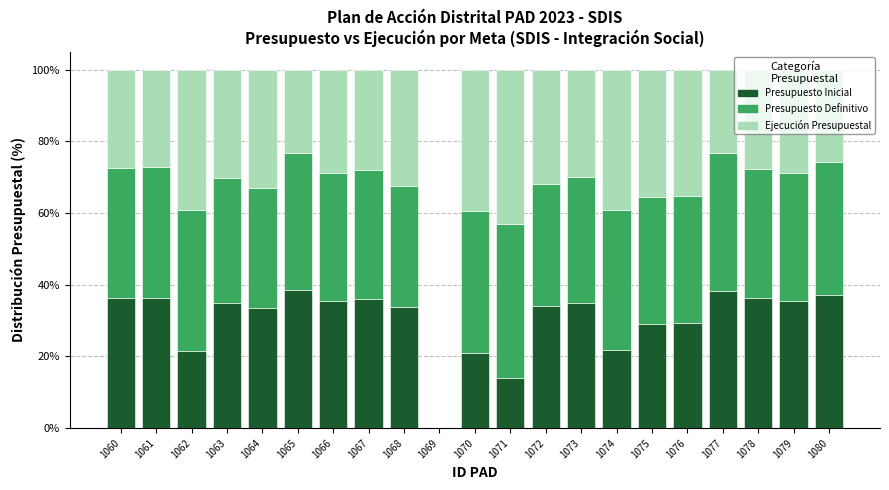

What is the total value across all series at 1072?

100.0